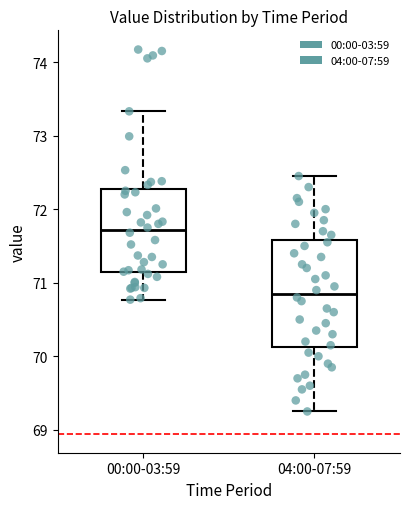

Reading left to right, transcribe this box plot: for each box, give where its median line is, the range the box spans, and where its two whiskers end, as read against the y-axis. The values are not printed on the chart, so give them approximately, as read against the axis.

00:00-03:59: median 71.7, box 71.1 to 72.3, whiskers 70.8 to 73.3
04:00-07:59: median 70.9, box 70.1 to 71.6, whiskers 69.3 to 72.5